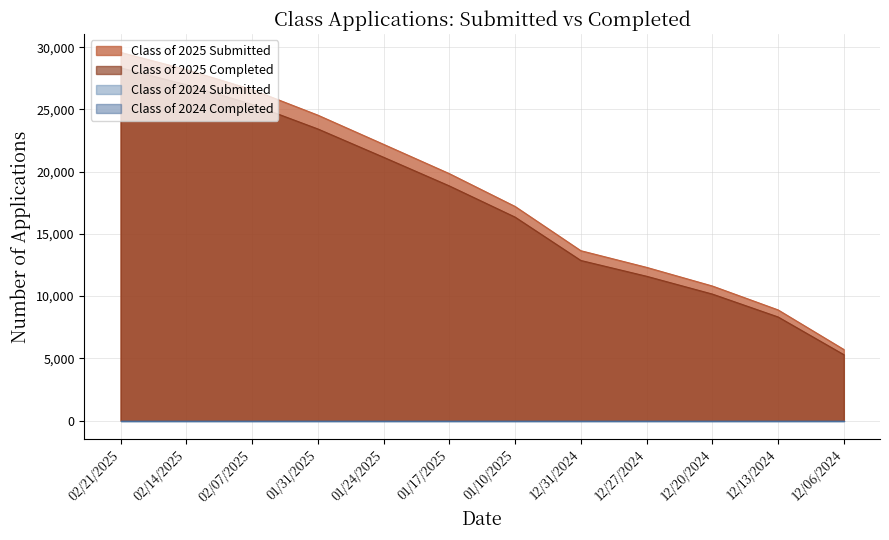

The Class of 2025 Submitted series shows 9440 at 01/31/2025. True or false?

False